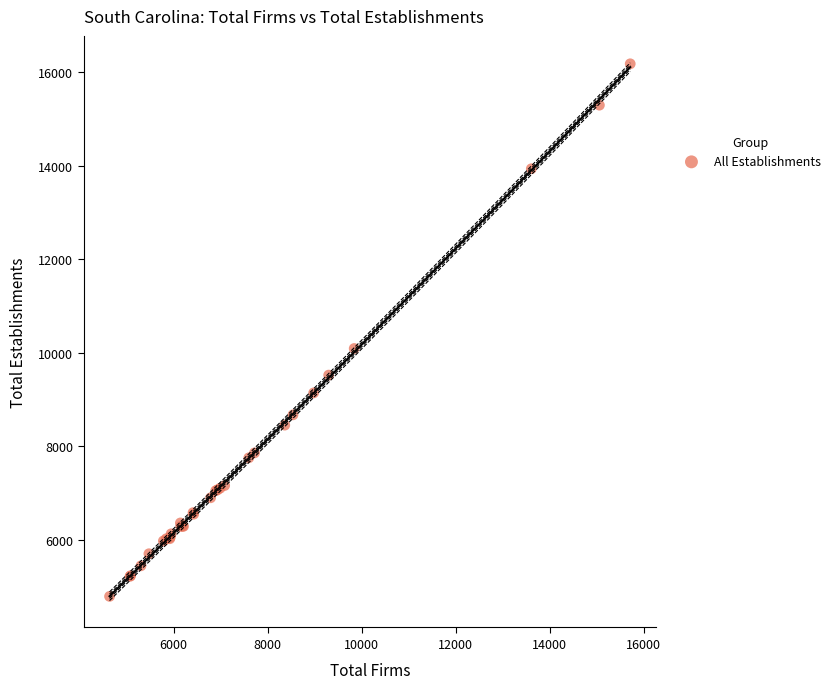

What Y value in the scatter plot is closest to 10487?

10094